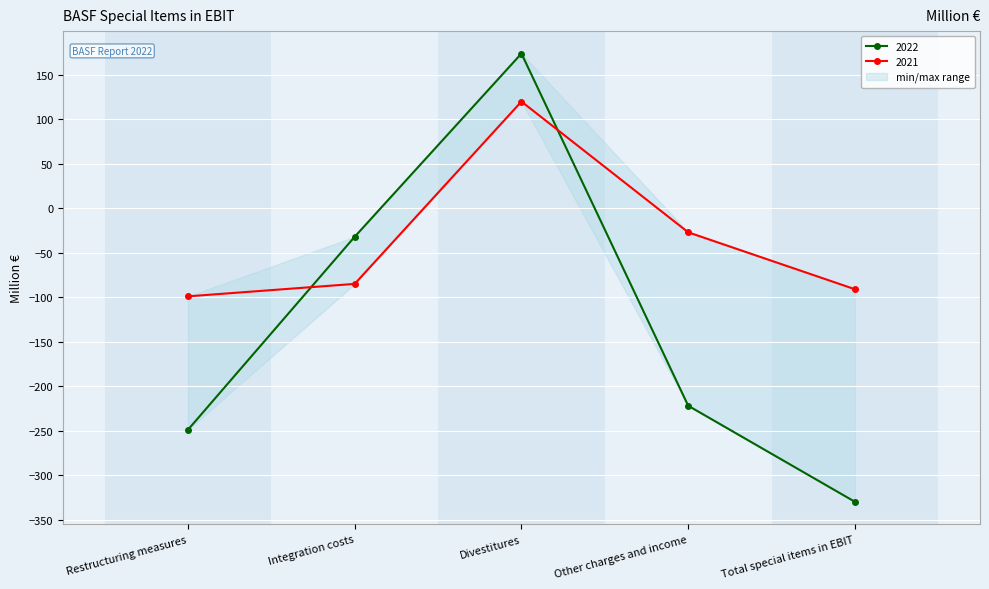

The 2021 series shows -91 at Total special items in EBIT. True or false?

True